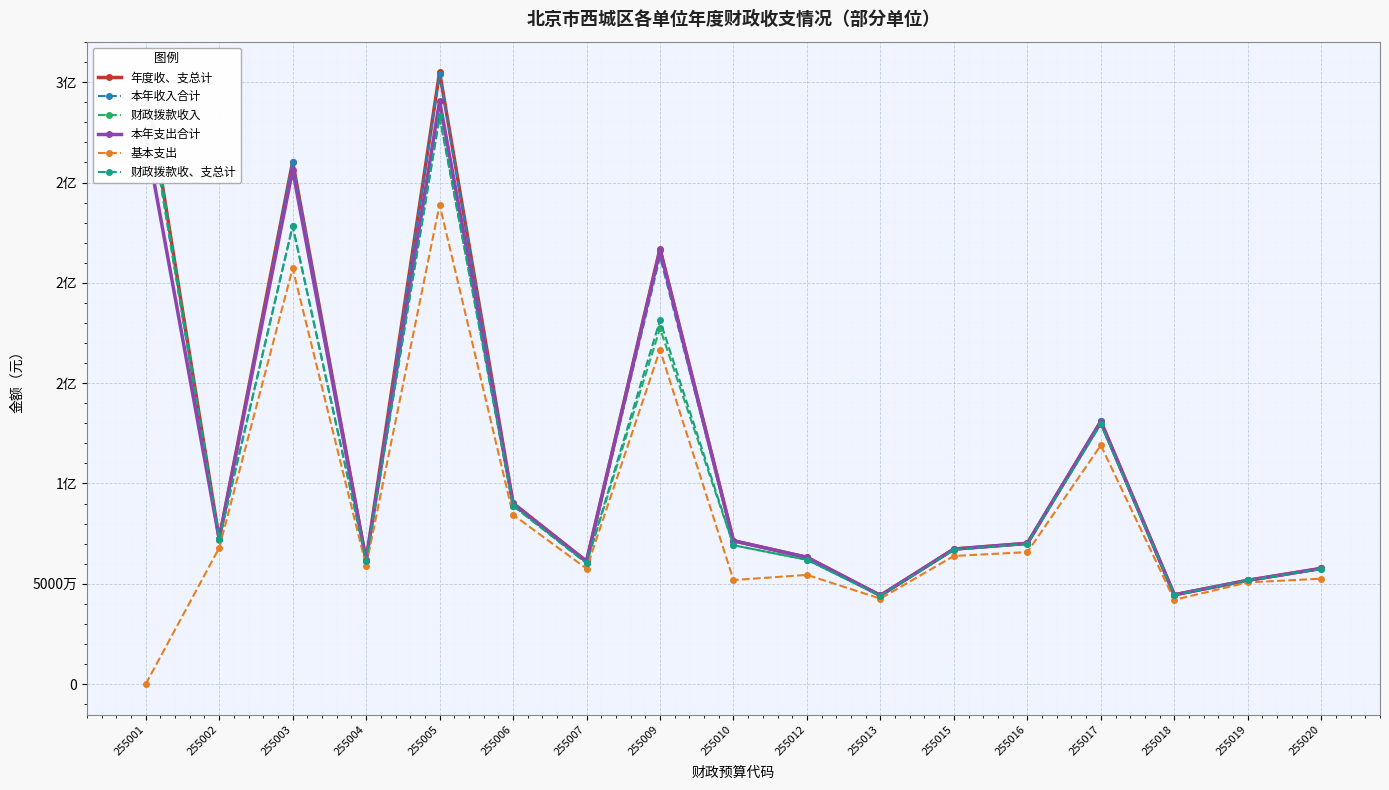

At how many categories does at least one series exceed 208457334?

4